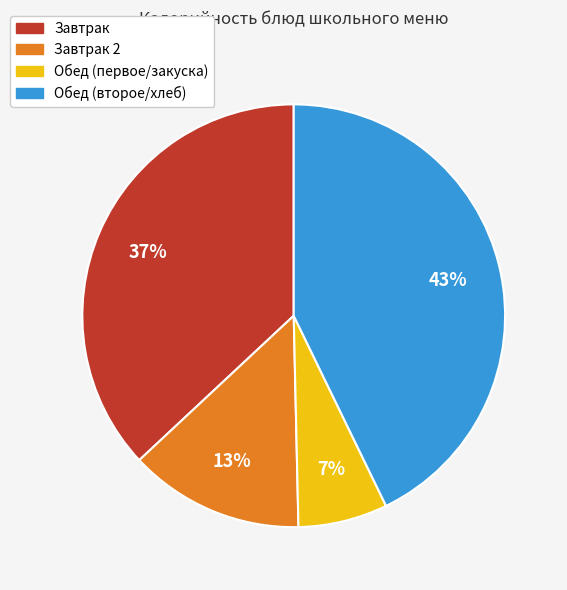

To the nearest percent, what is the difference between the Завтрак and Завтрак 2 slice percentages?

24%